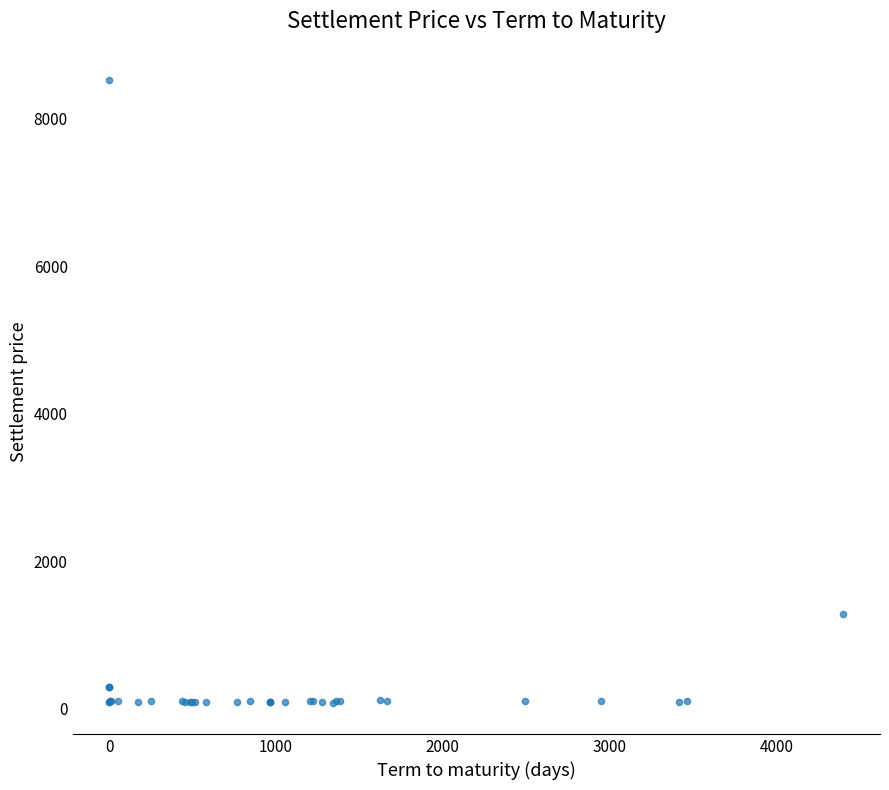

What Y value in the scatter plot is closest to 4302?

1284.1